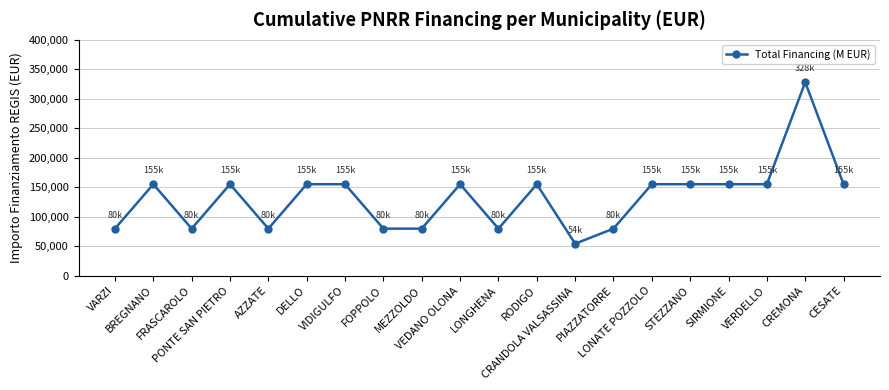

Does the chart have visible grid lines?

Yes